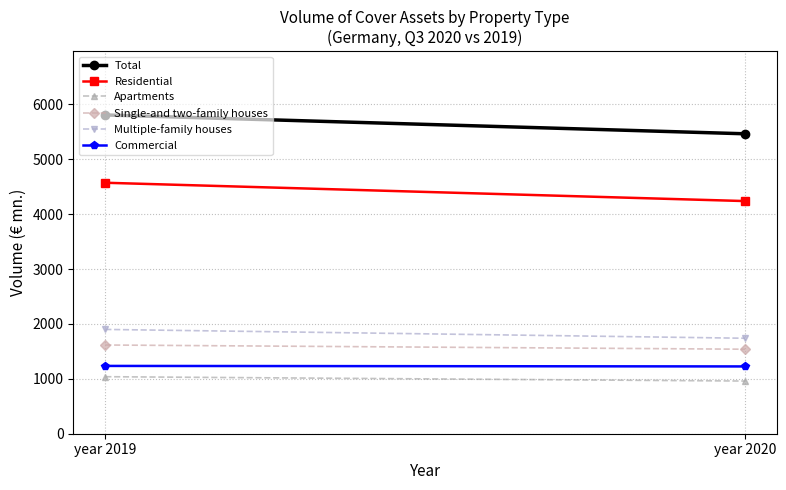

What is the difference between the highest and lowest values at year 2020?

4503.6